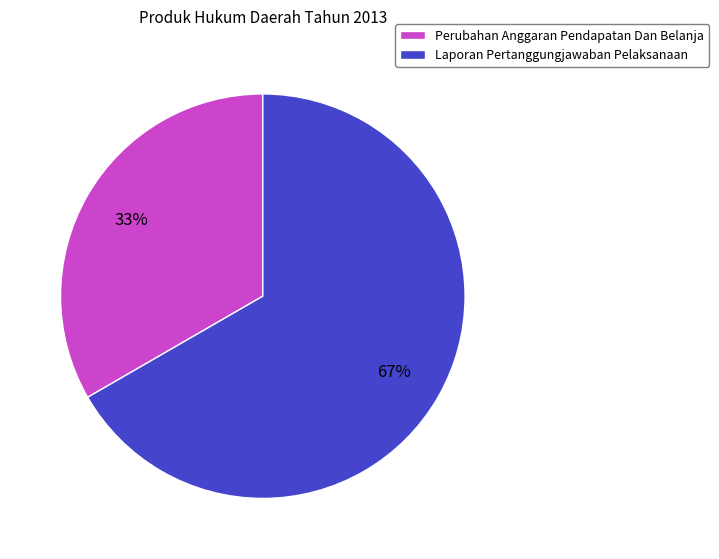

Do Laporan Pertanggungjawaban Pelaksanaan and Perubahan Anggaran Pendapatan Dan Belanja together represent more than half of the pie?

Yes